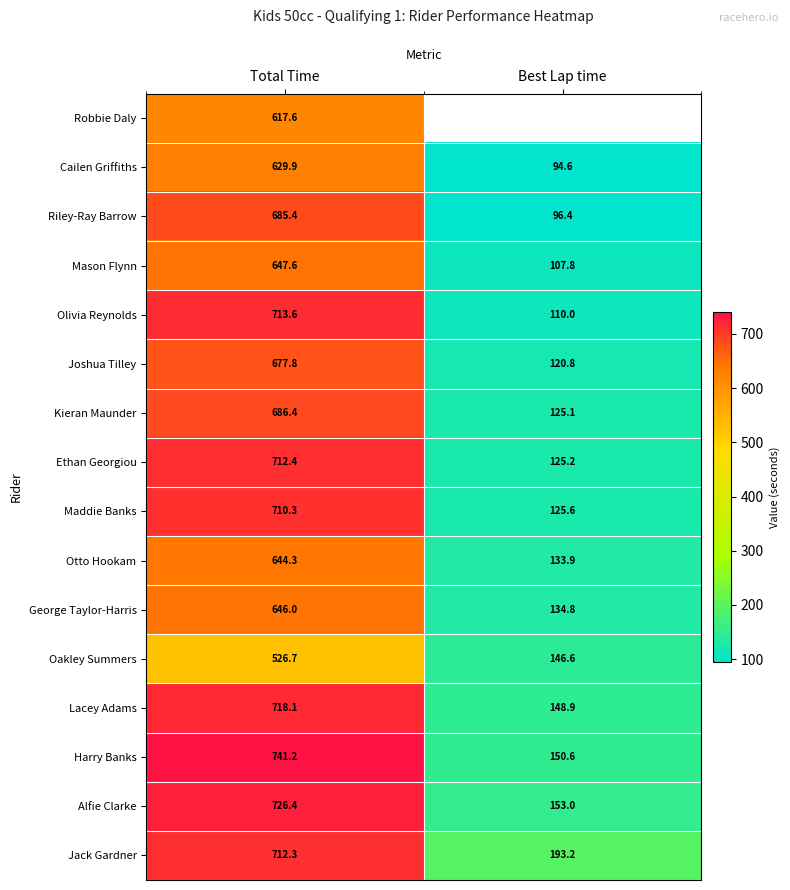

What is the sum of all Joshua Tilley values?

798.6